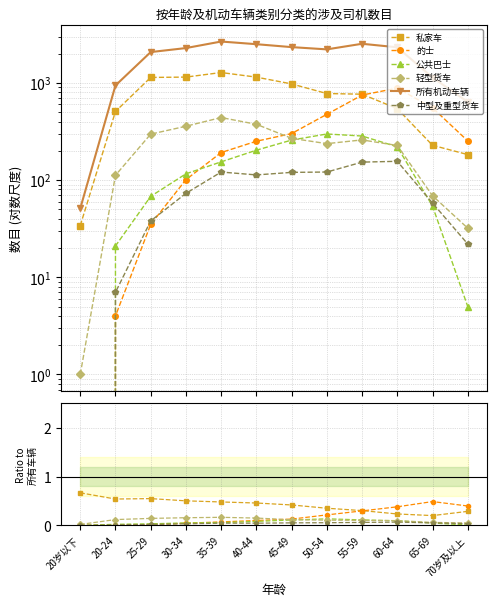

What is the difference between the highest and lowest values at 60-64?

2322.9